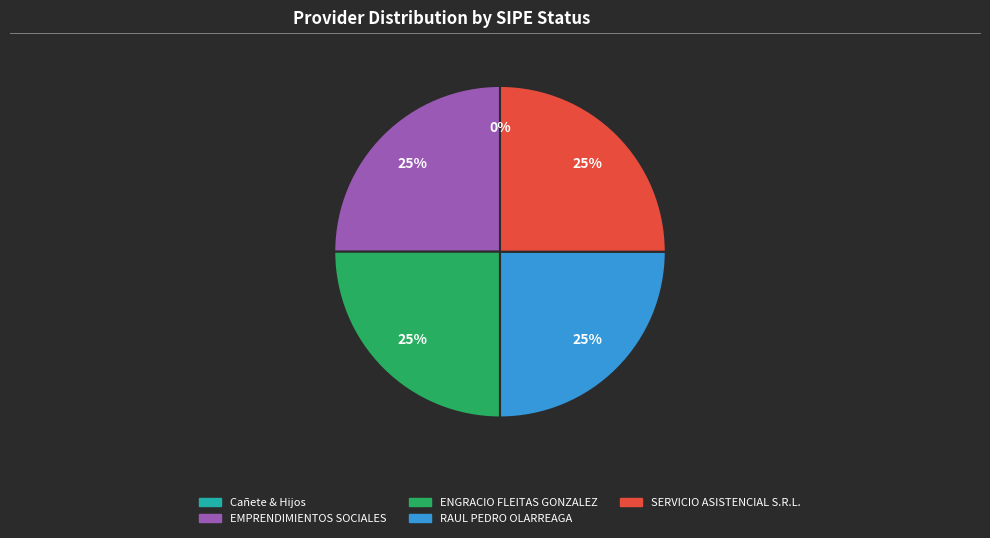

To the nearest percent, what is the difference between the largest and smallest slice percentages?

25%